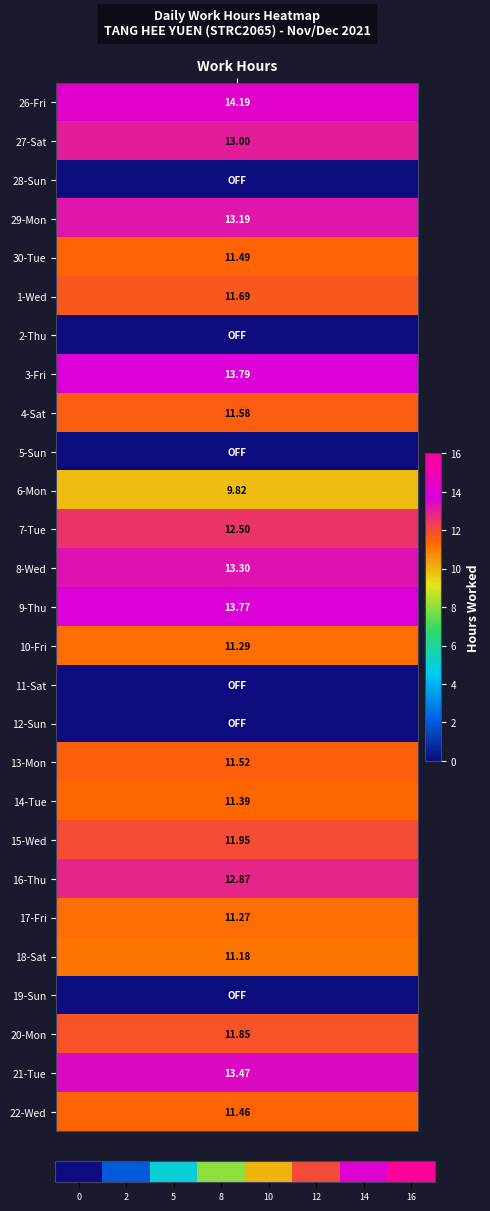

What is the difference between the maximum and second lowest values?

14